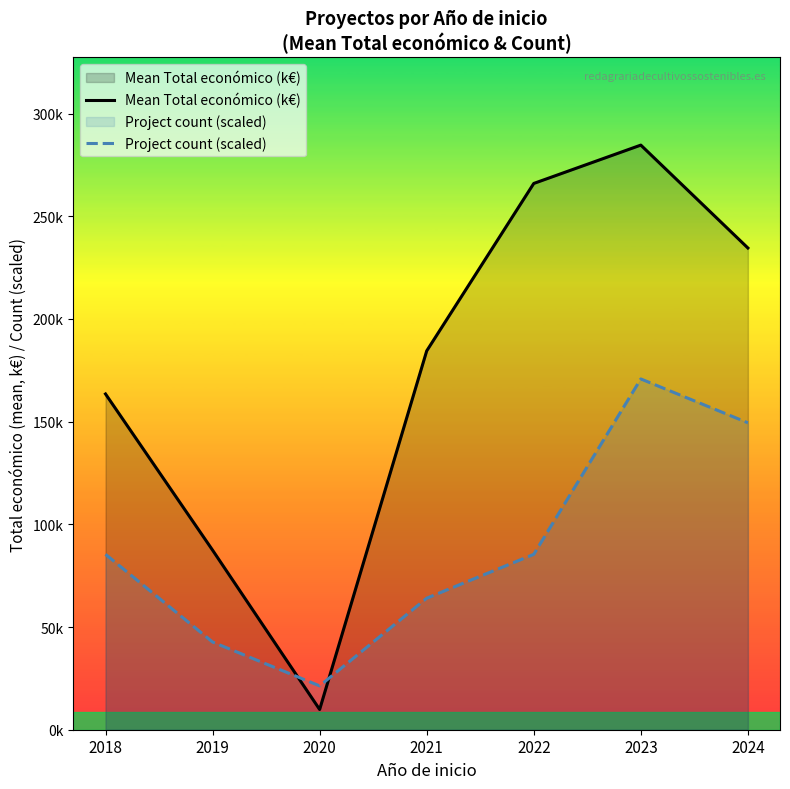

Reading left to right, extract all data points from this chart.

Mean Total económico (k€): 163.5	87.4	9.8	184.4	265.9	284.6	234.5
Project count (scaled): 85.4	42.7	21.3	64.0	85.4	170.8	149.4